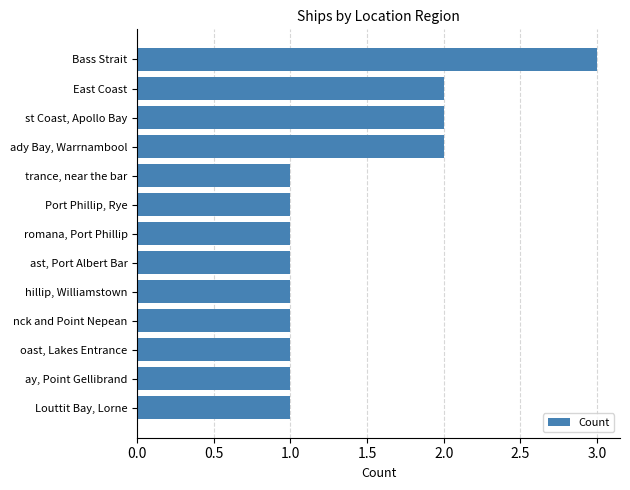

What is the greatest value displayed?

3